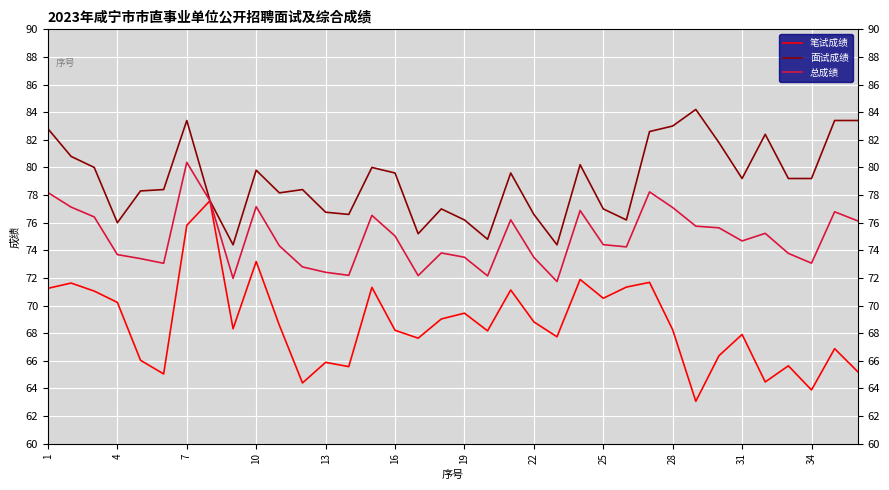

List the series in order of their overall mean, lowest first.

笔试成绩, 总成绩, 面试成绩